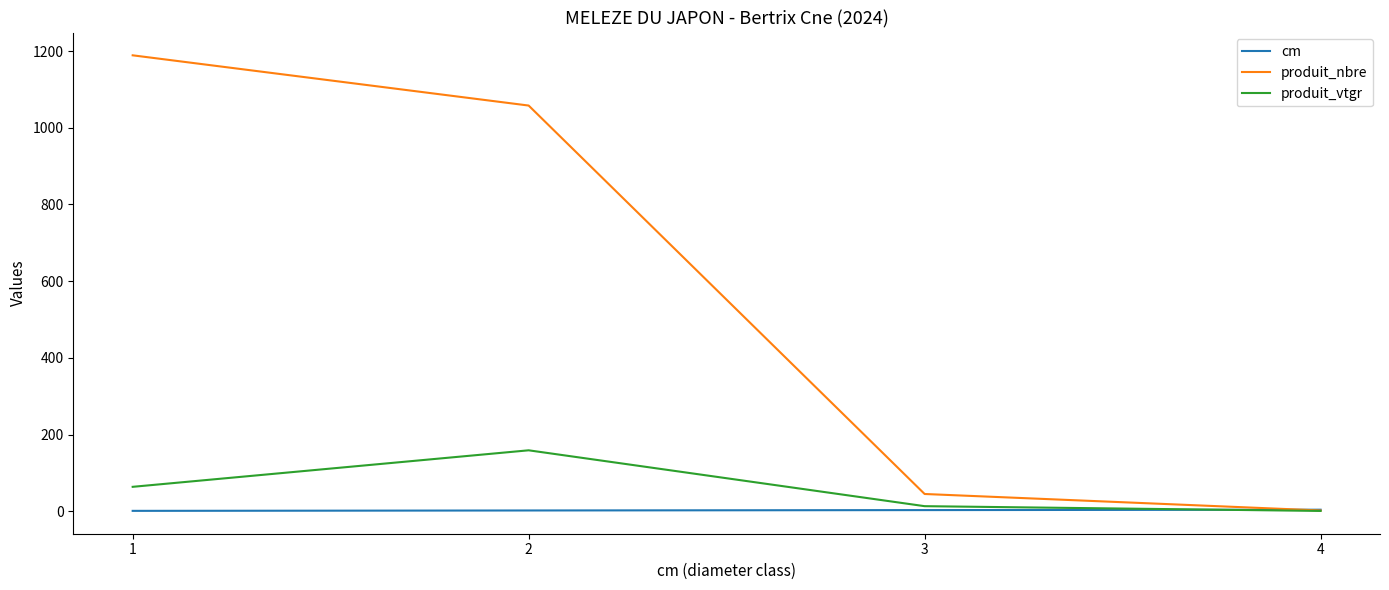

What is the greatest value displayed?

1189.0